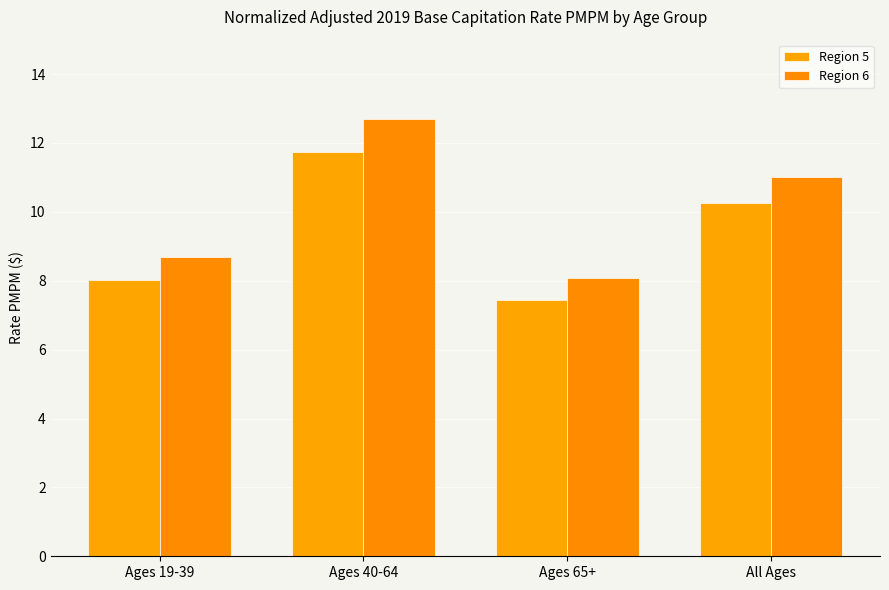

What are all the series names shown in the legend?

Region 5, Region 6